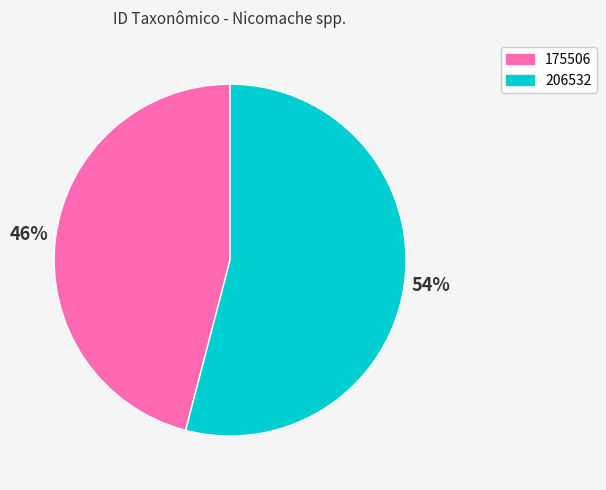

Is 206532 the majority of the pie?

Yes